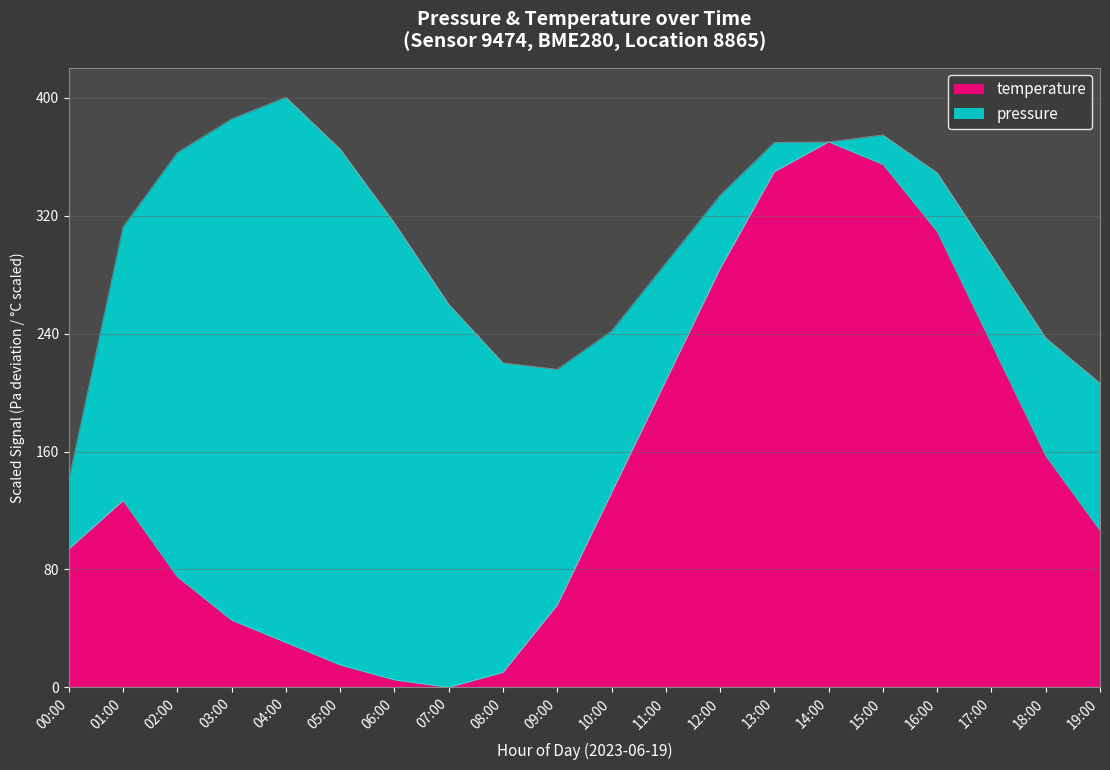

What is the average value?

148.1